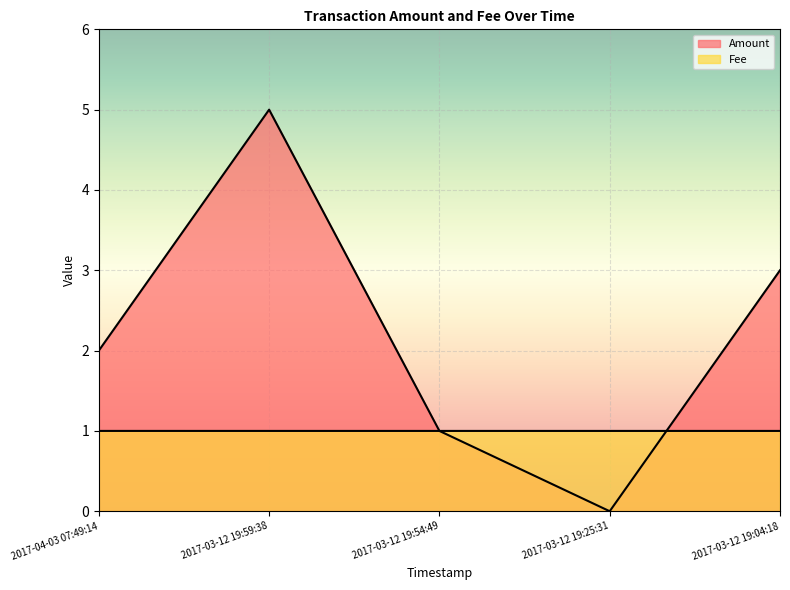

Which series has the largest total across all categories?

Amount